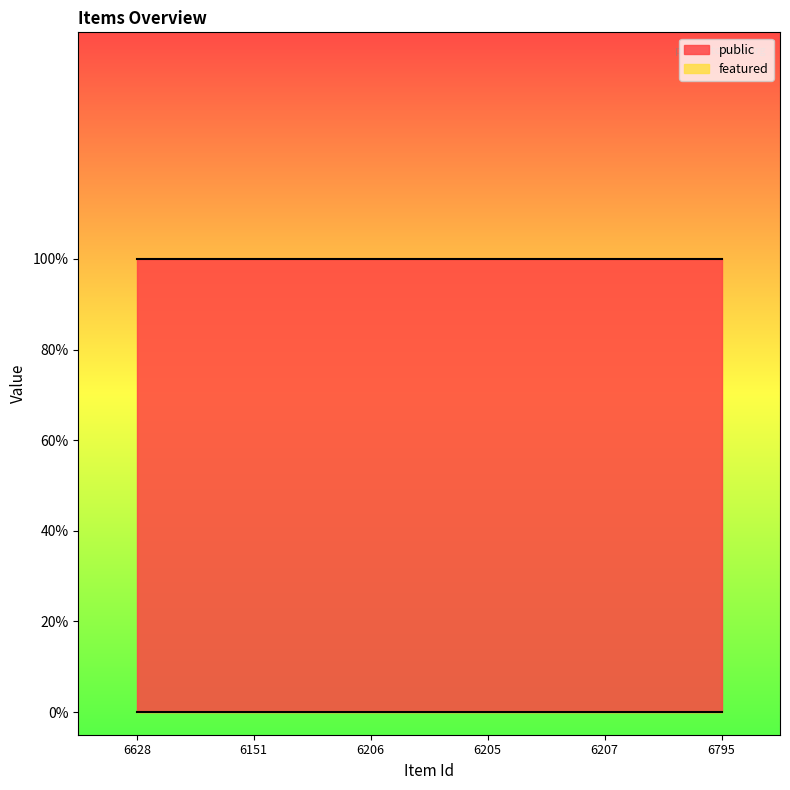

At which category is the sum across all series the highest?

6628